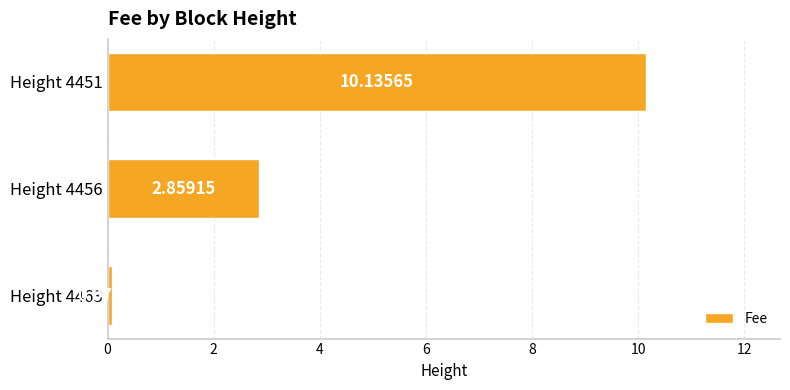

What is the difference between the values at Height 4456 and Height 4463?

2.8